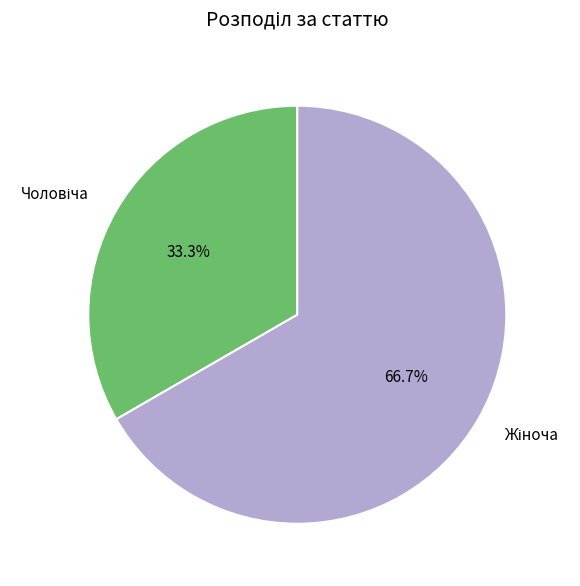

Is there a majority slice in this chart?

Yes